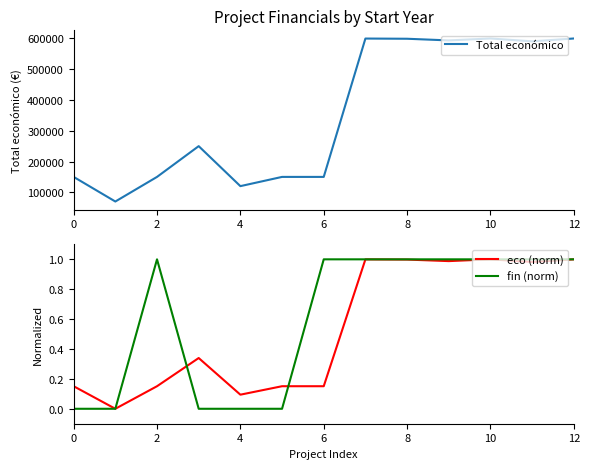

How many interior local valleys does the eco (norm) series have?

4